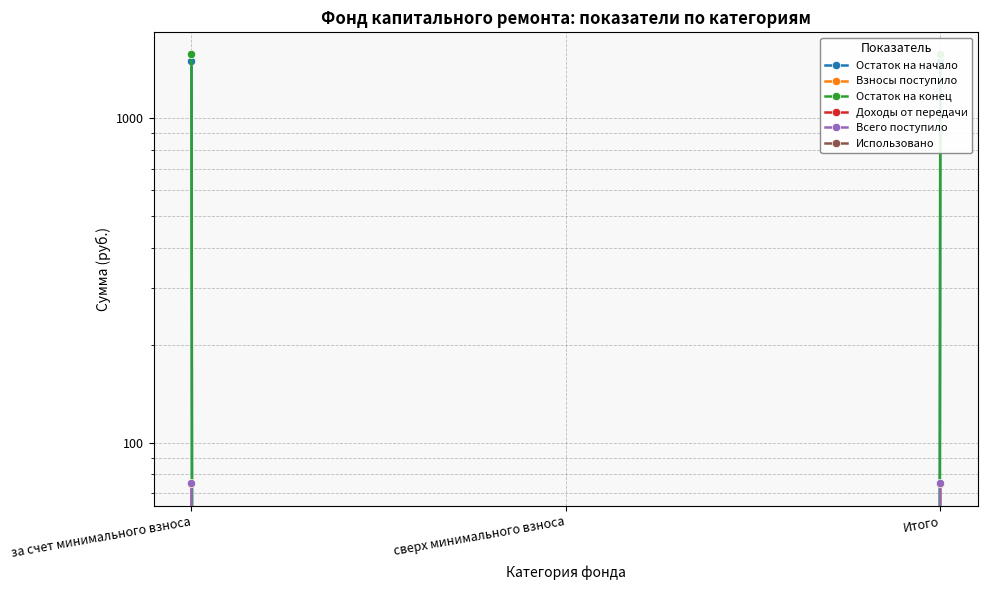

How many data points in Остаток на конец are above 1579?

2